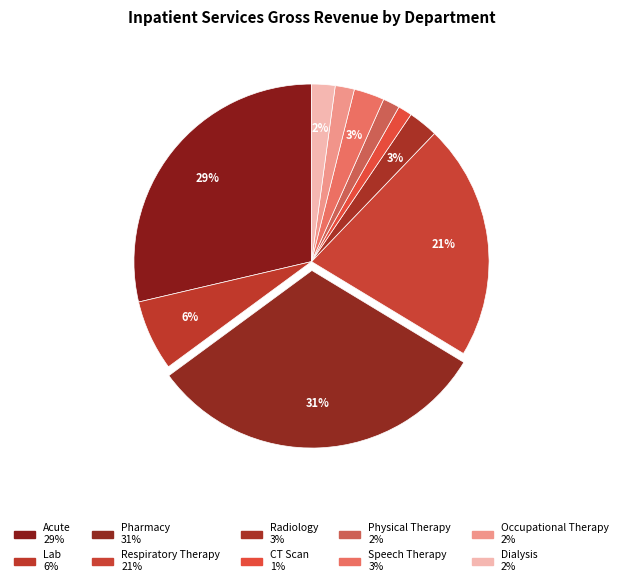

To the nearest percent, what is the average slice percentage?

10%